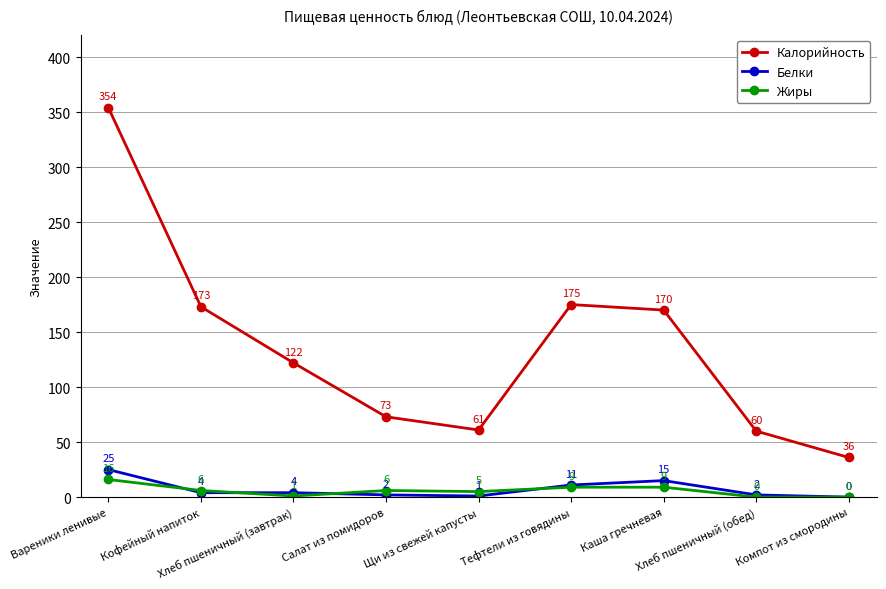

How many data points in Калорийность are less than 122?

4